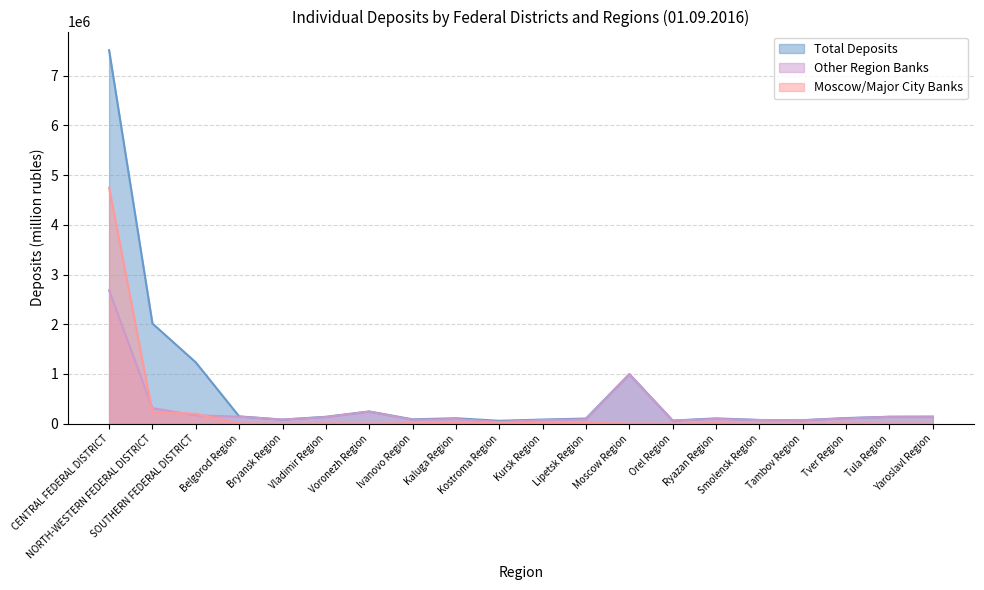

What is the greatest value displayed?

7512318